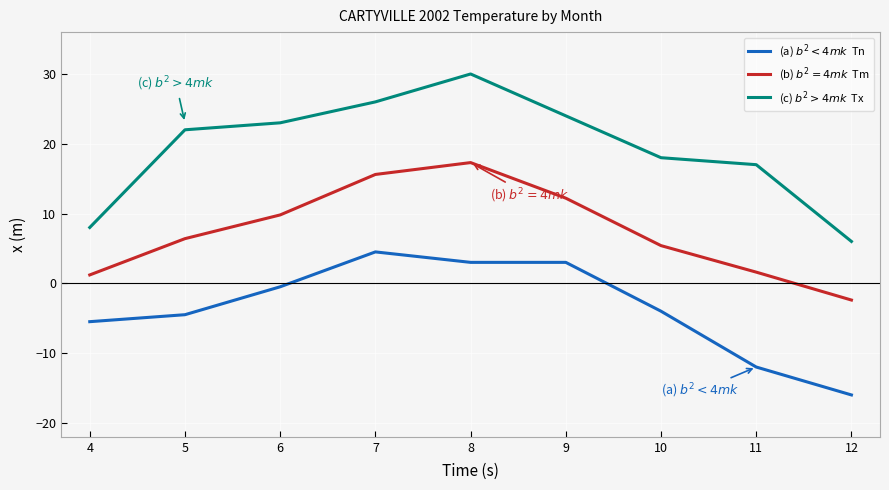

At which category is the sum across all series the highest?

8